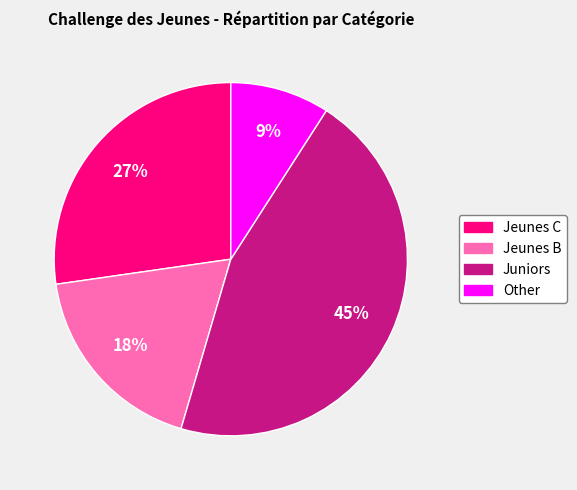

Does any single category account for the majority?

No